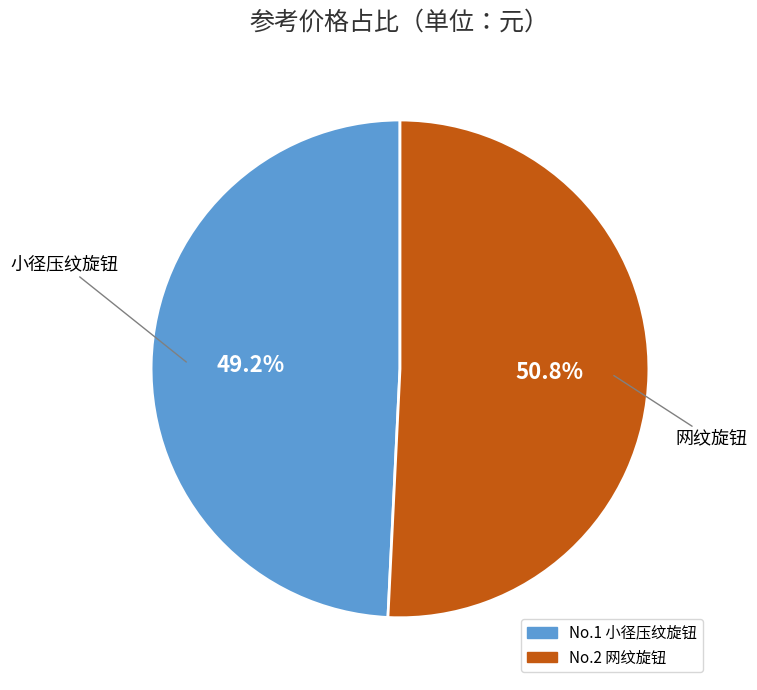

Count the number of slices in the pie.

2